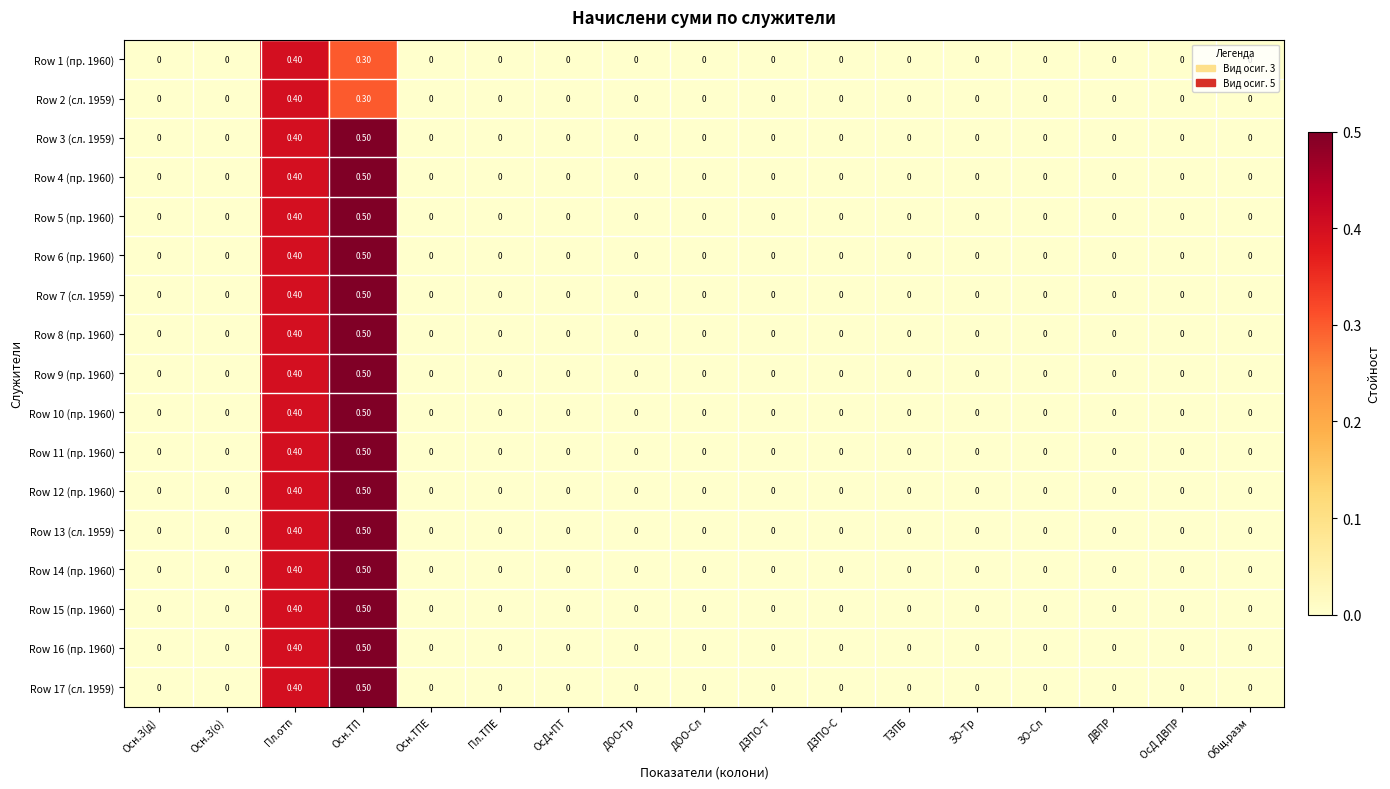

How many values in the Row 17 (сл. 1959) series exceed 0?

2